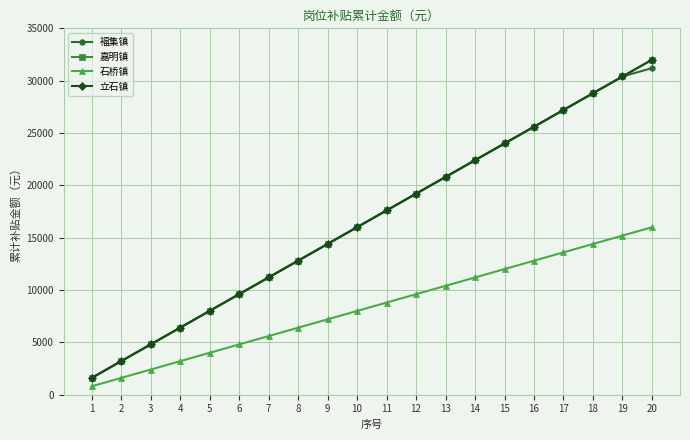

The value of 石桥镇 at 17 is 13600. True or false?

True